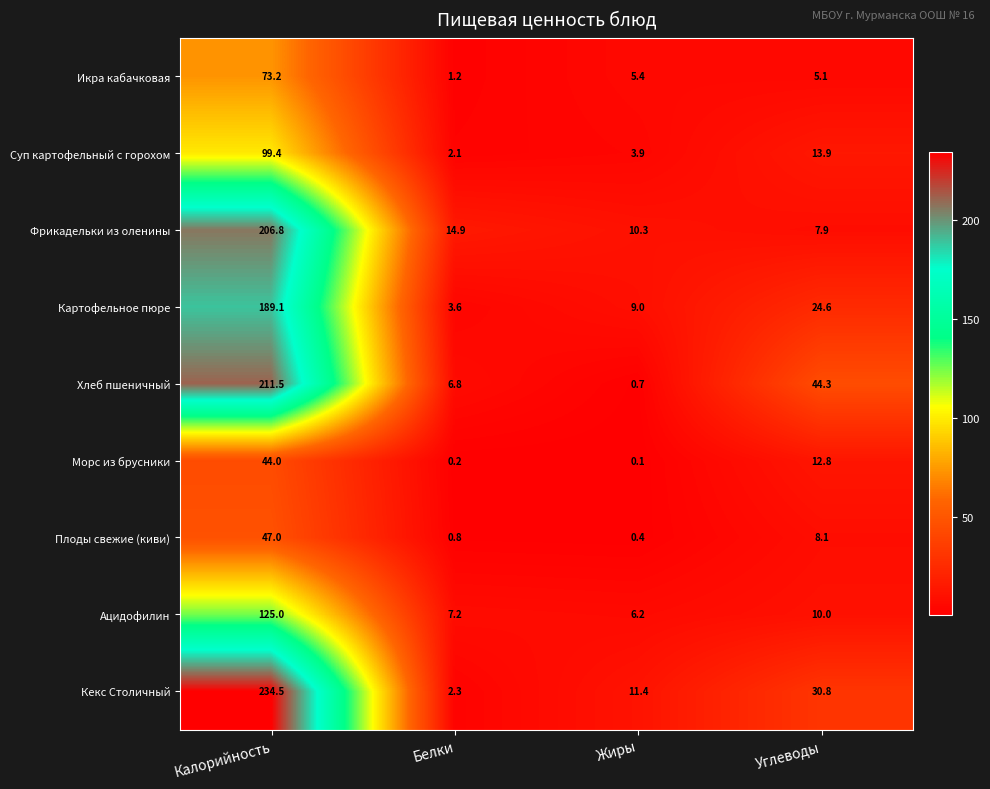

At which label is Икра кабачковая closest to 37?

Жиры